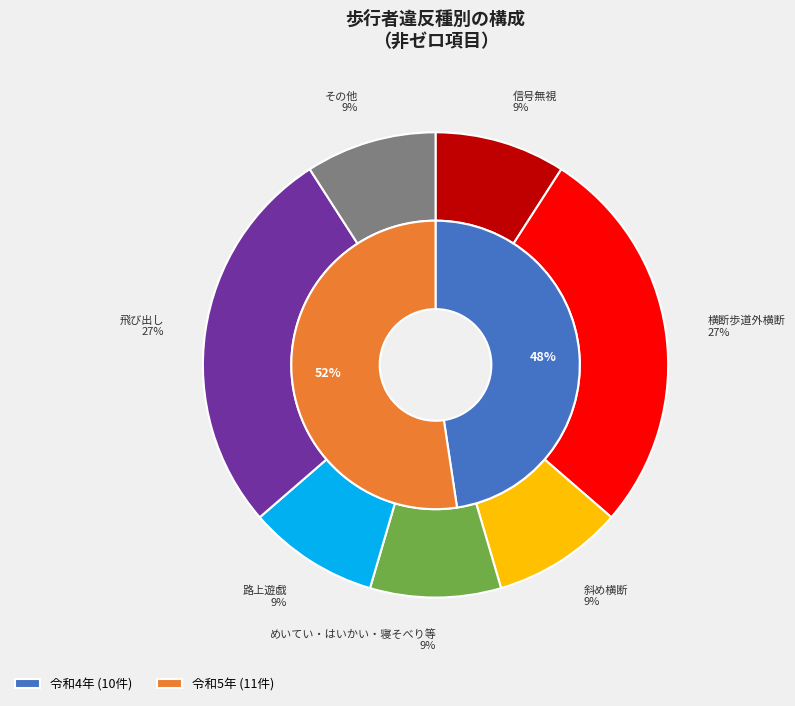

What is the smallest slice in the pie chart?

信号無視